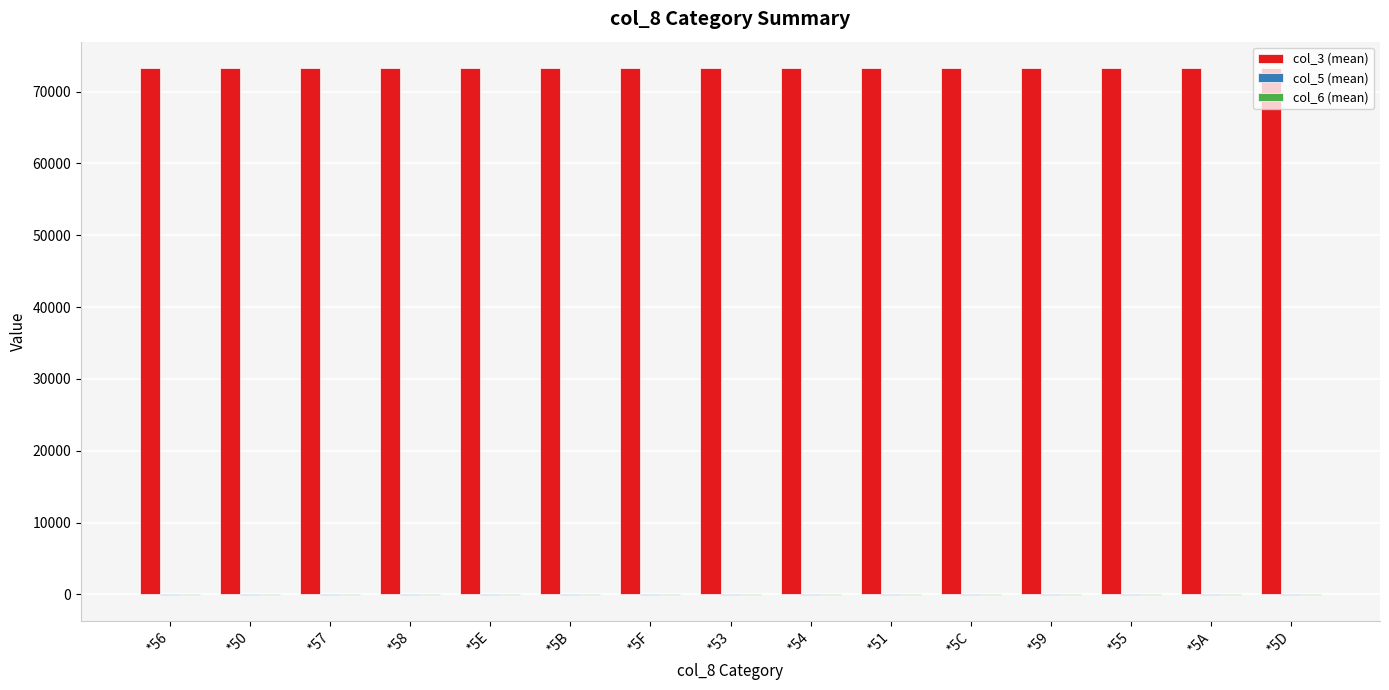

Which series has the largest total across all categories?

col_3 (mean)